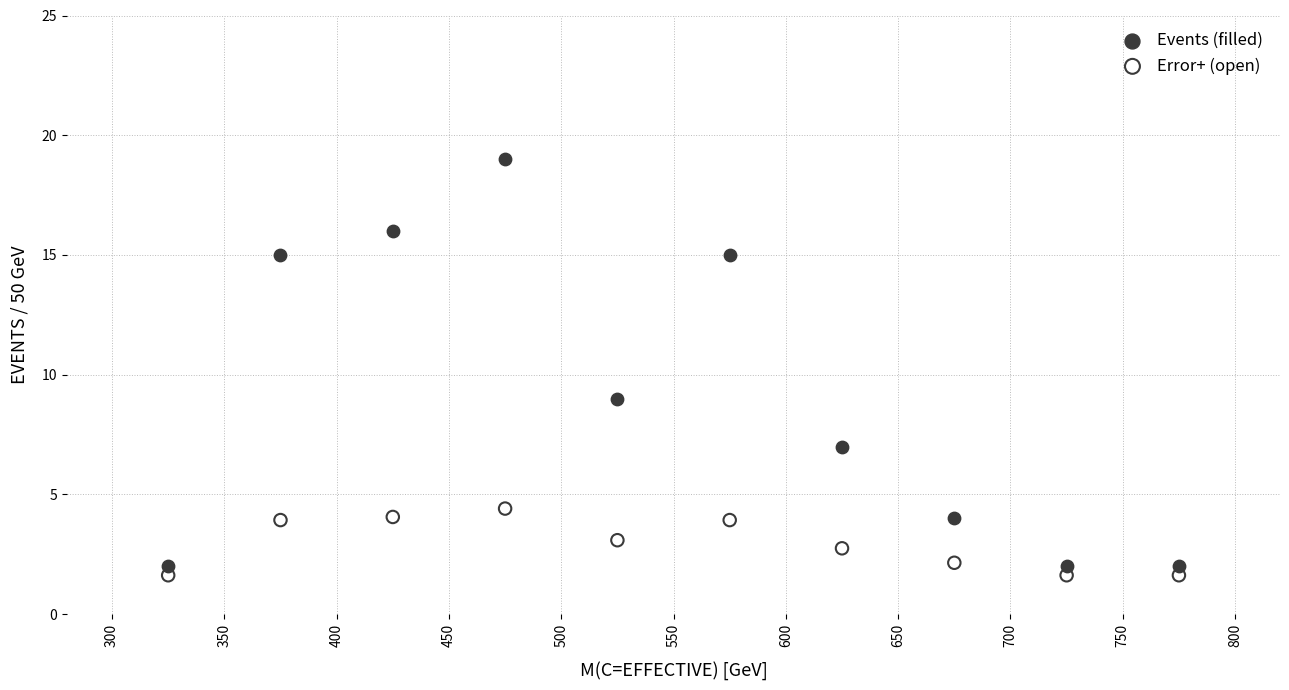

Across all data points, what is the range of X values (max minus min)?

450.0